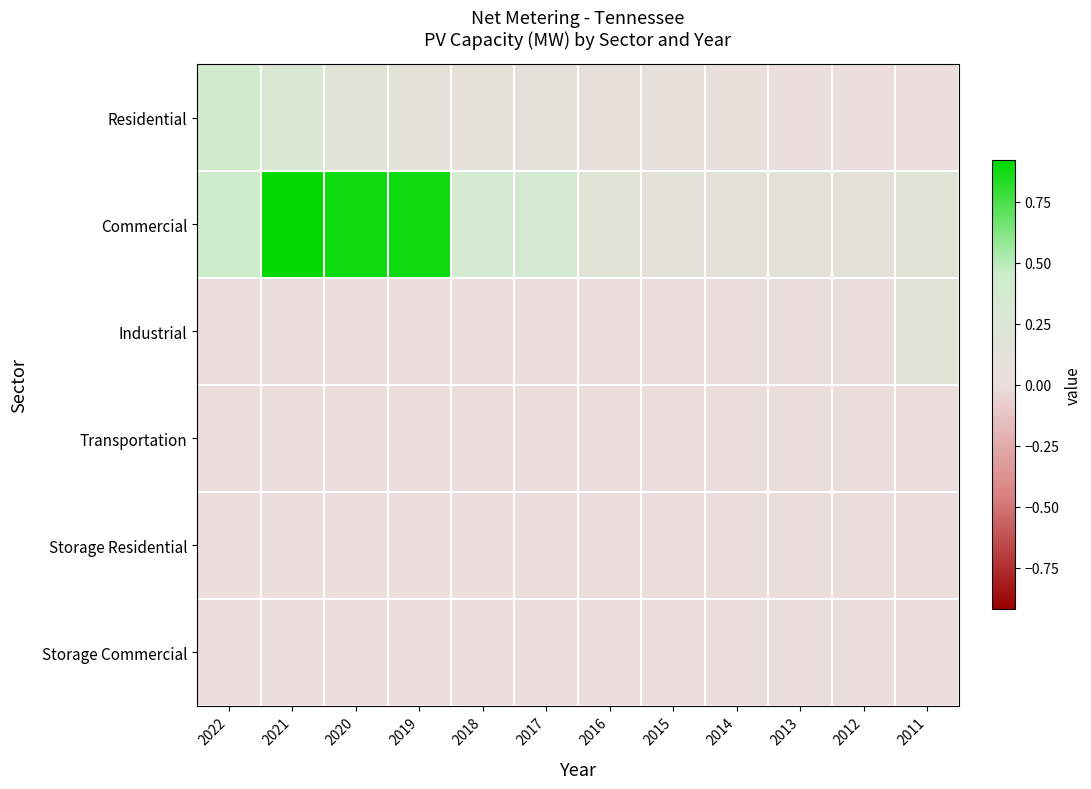

At how many categories does at least one series exceed 0?

12